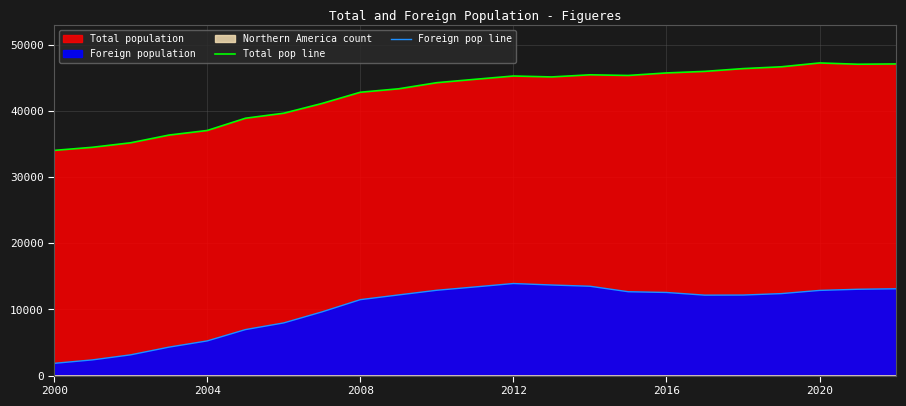

Does the chart display data point markers on the line(s)?

No